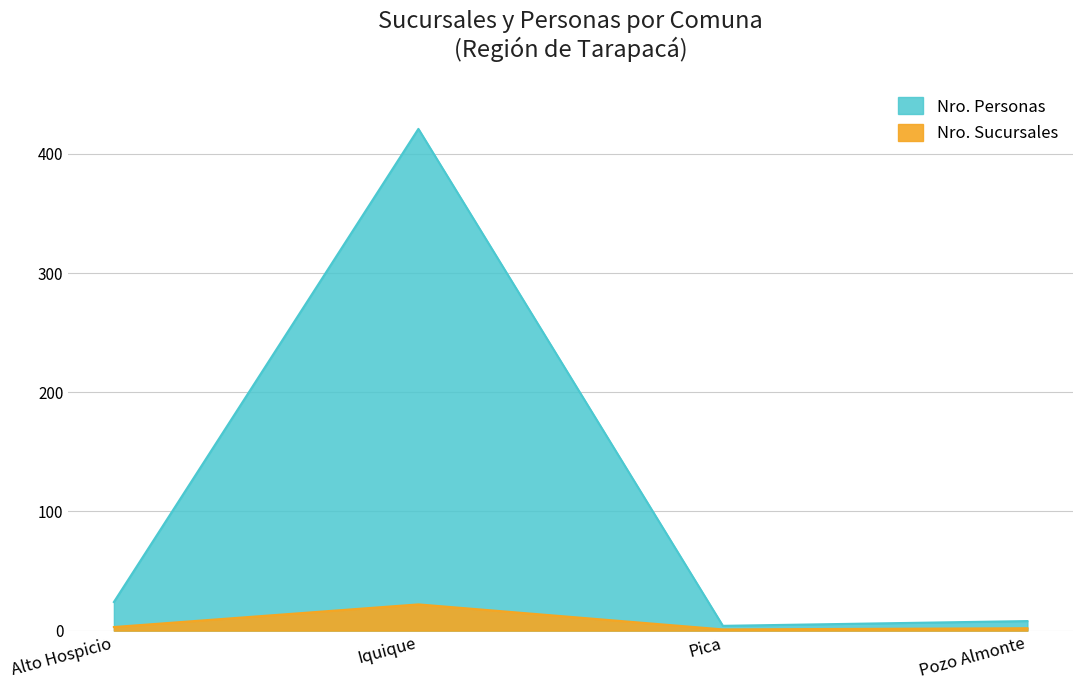

At which label does Nro. Sucursales first exceed 3?

Iquique